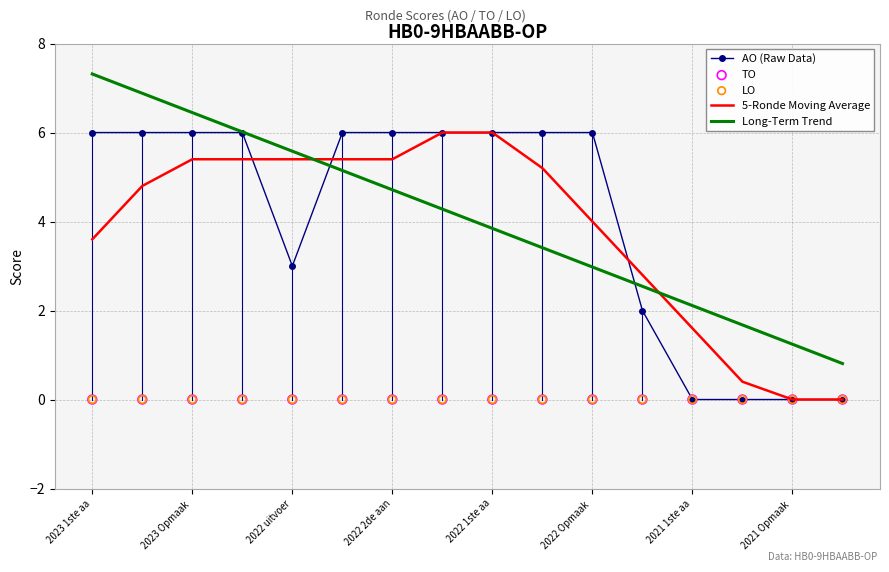

At how many categories does at least one series exceed 3?

11